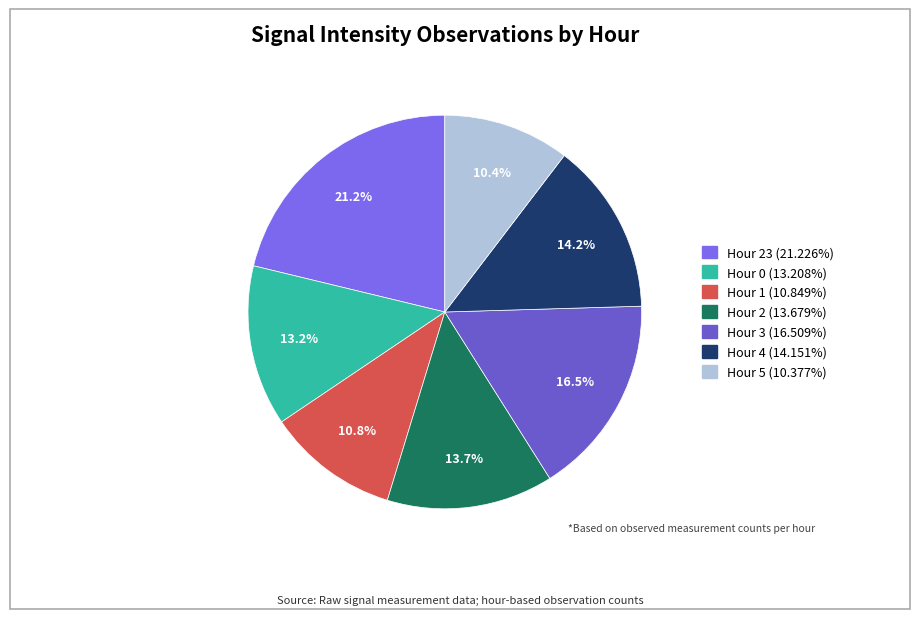

Rank the categories by value from lowest to highest.

Hour 5, Hour 1, Hour 0, Hour 2, Hour 4, Hour 3, Hour 23